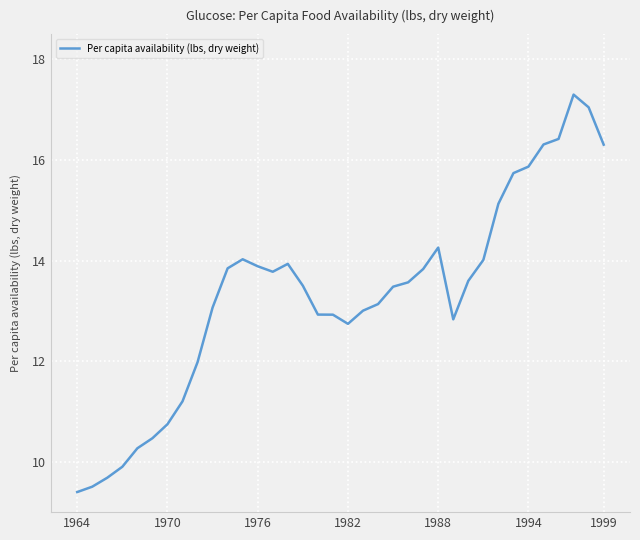

What is the smallest value displayed?

9.4